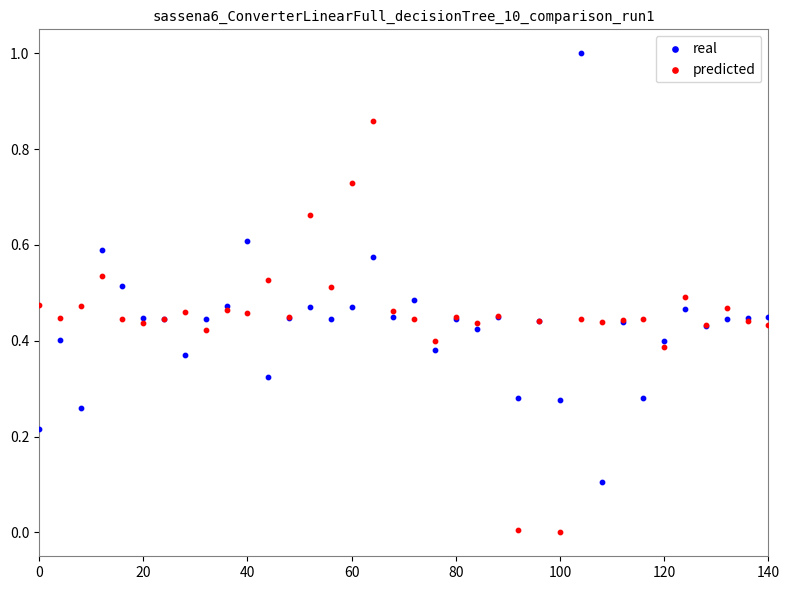

Which series has the largest Y range (max minus min)?

real